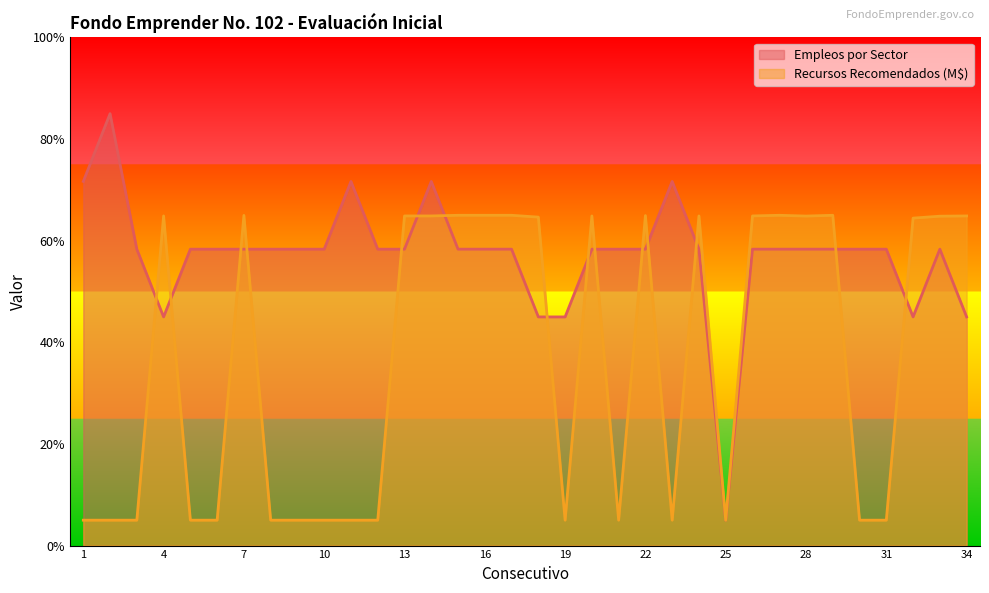

At which label does Recursos Recomendados (M$) first exceed 64?

4